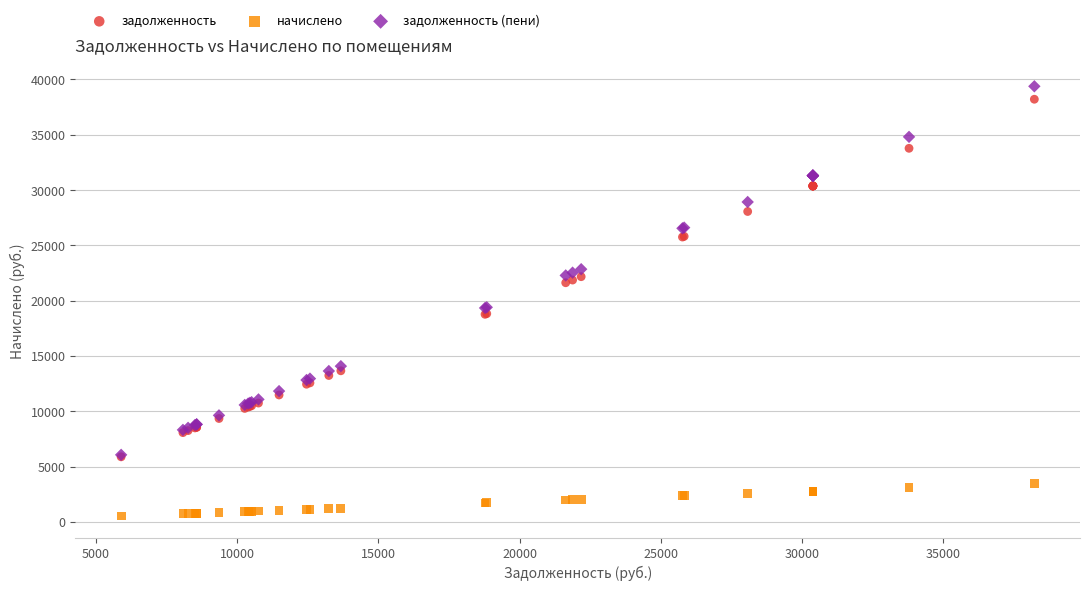

What are all the series names shown in the legend?

задолженность, начислено, задолженность (пени)